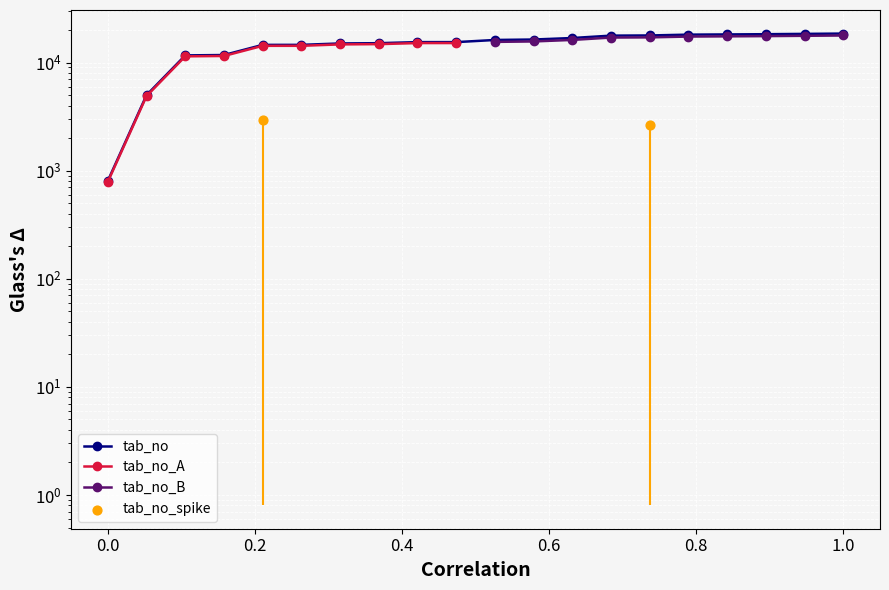

Between 6 and 17, which is larger?

17